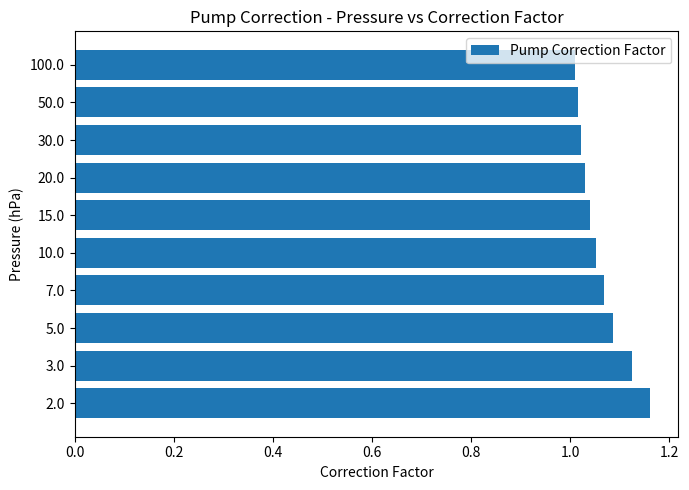

What is the sum of all values?

10.6